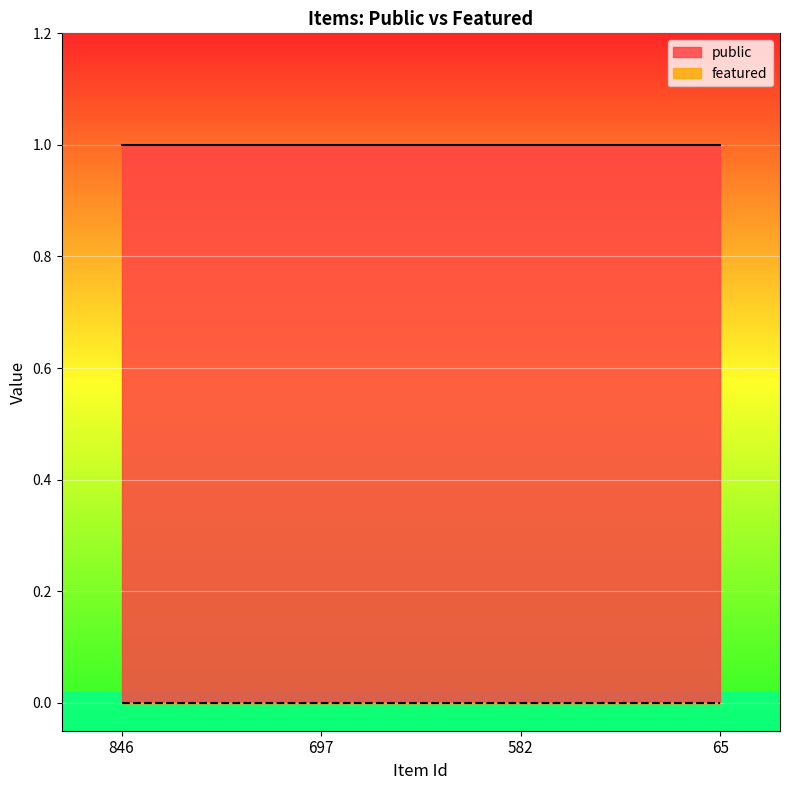

Reading left to right, what are all the values shown in this chart?

public: 1	1	1	1
featured: 0	0	0	0